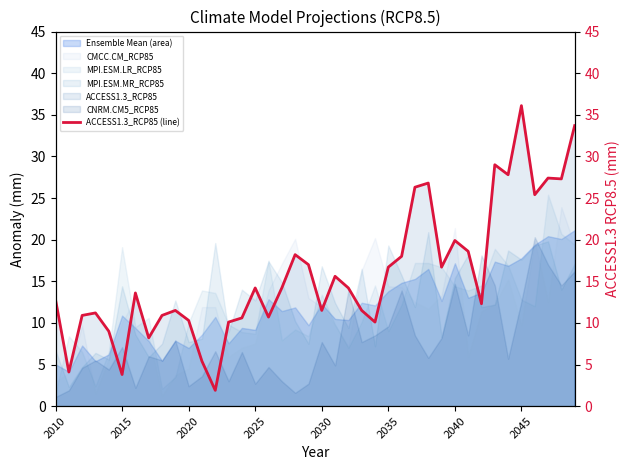

What is the approximate value of MPI.ESM.MR_RCP85 at 2035?

19.3